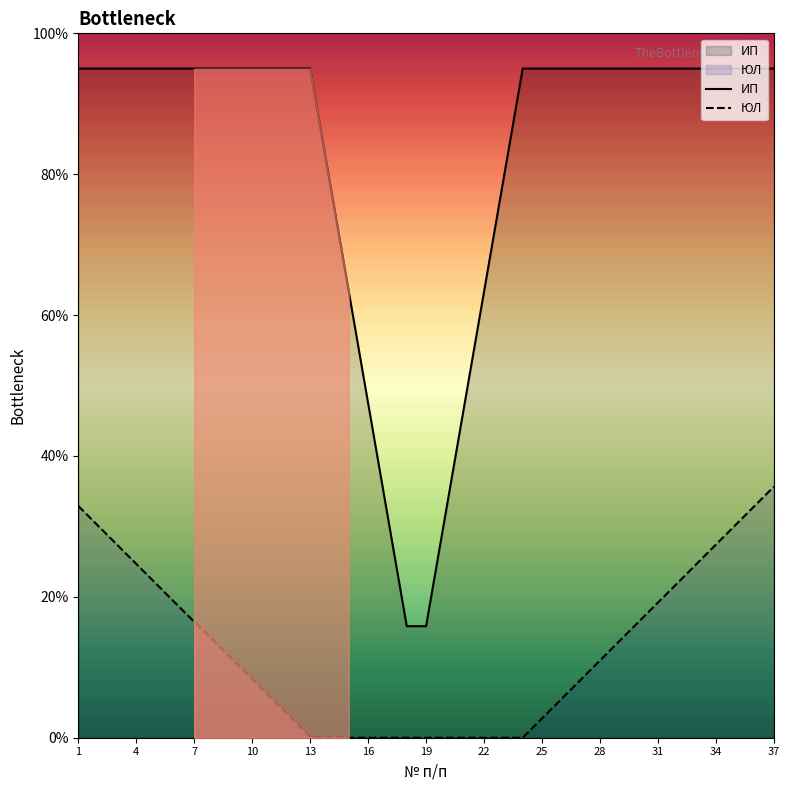

What is the approximate value of ЮЛ at 1?

32.9